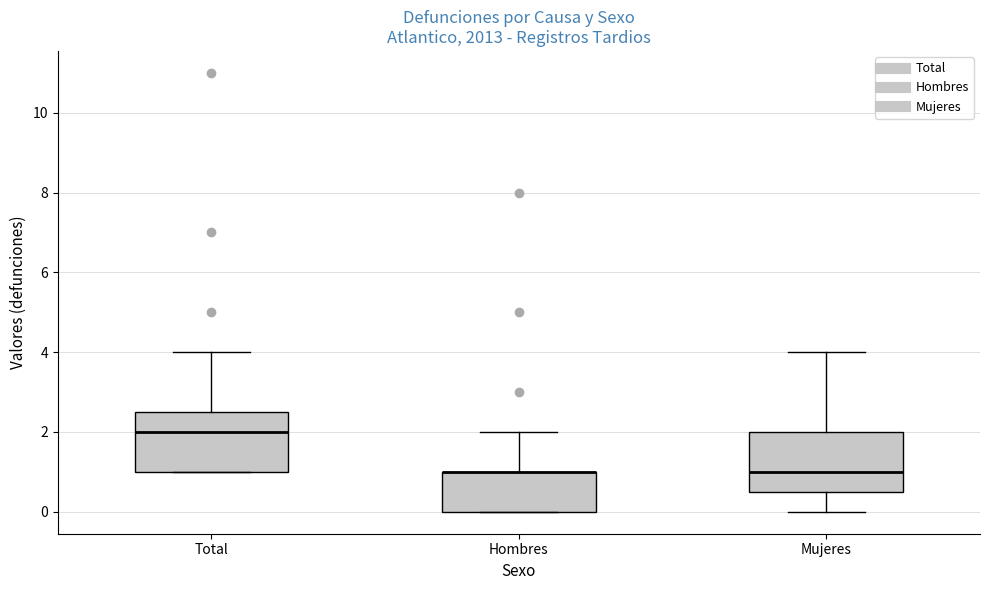

Reading left to right, read every box against the y-axis: the position of its median line, the range the box covers, and the ends of its whiskers. The values are not printed on the chart, so give them approximately, as read against the axis.

Total: median 2.0, box 1.0 to 2.6, whiskers 1.0 to 4.0
Hombres: median 1.0 (drawn on the box's upper edge), box 0.0 to 1.0, whiskers 0.0 to 2.0
Mujeres: median 1.0, box 0.6 to 2.0, whiskers 0.0 to 4.0